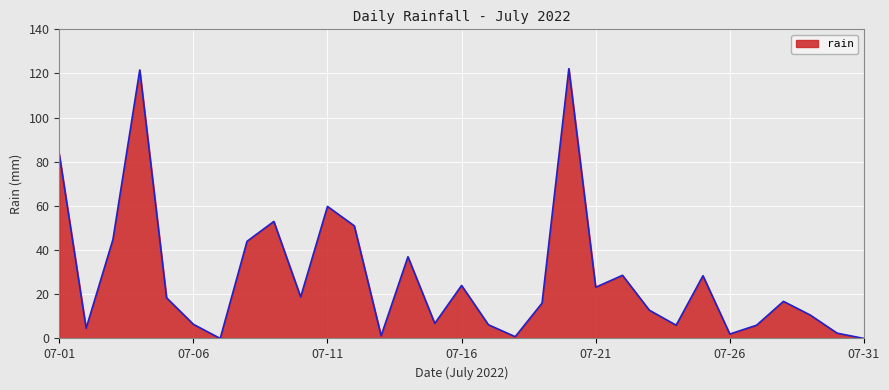

How many interior local valleys (lower than both neighbors) does the data have?

9